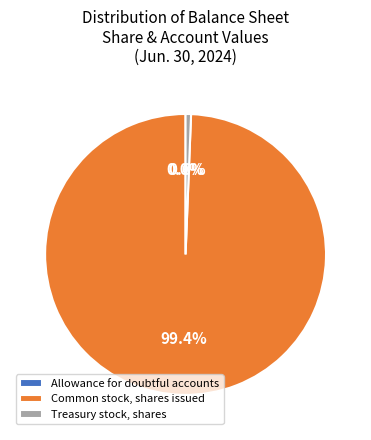

Which has a higher value, Treasury stock, shares or Common stock, shares issued?

Common stock, shares issued